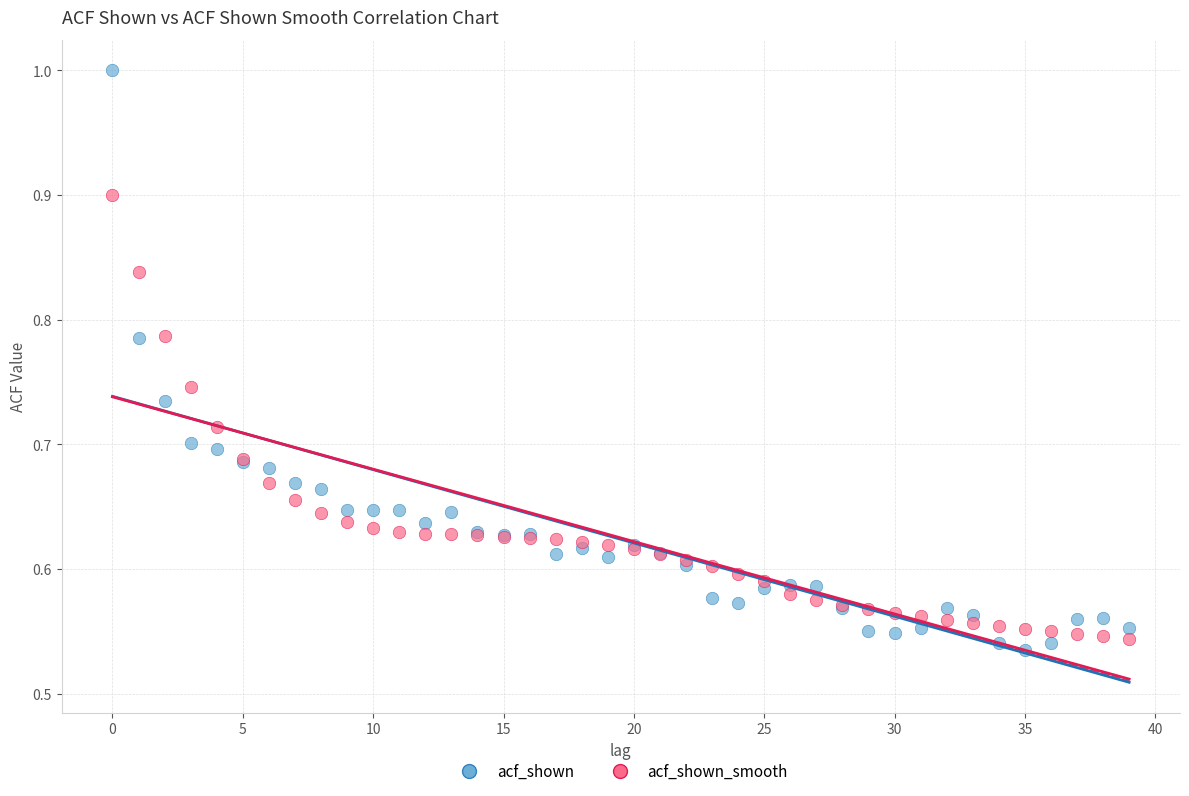

Which series has the largest Y range (max minus min)?

acf_shown